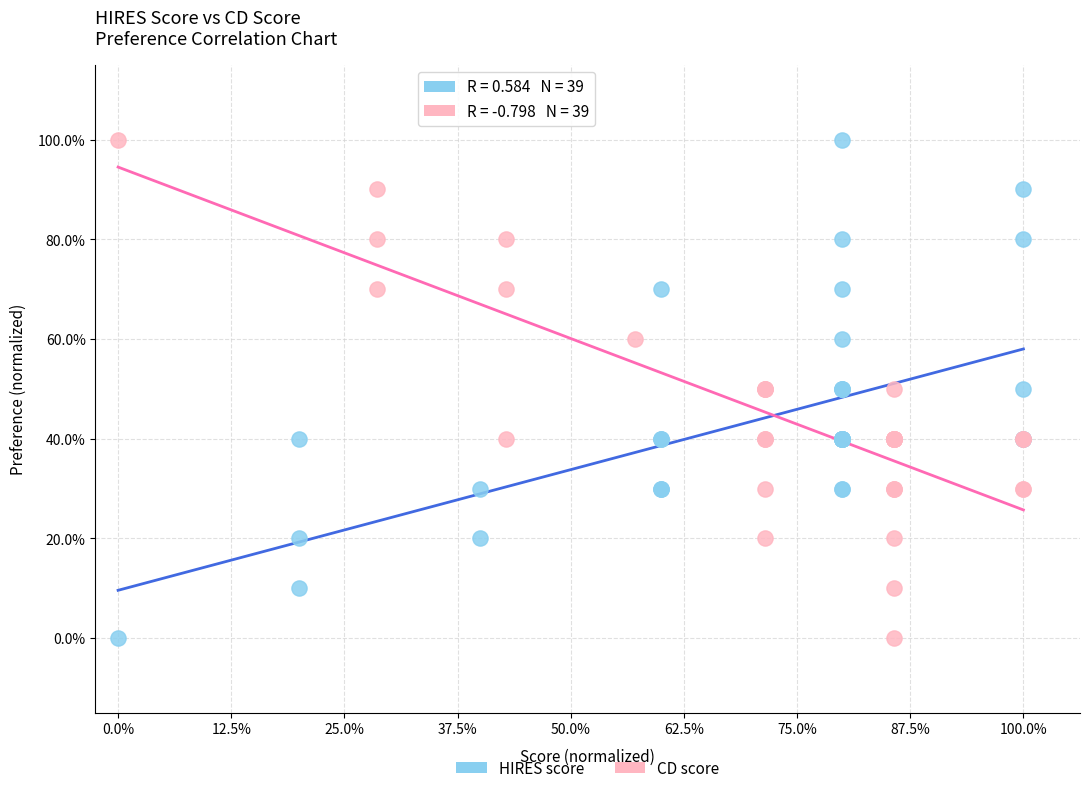

What are all the series names shown in the legend?

HIRES score, CD score